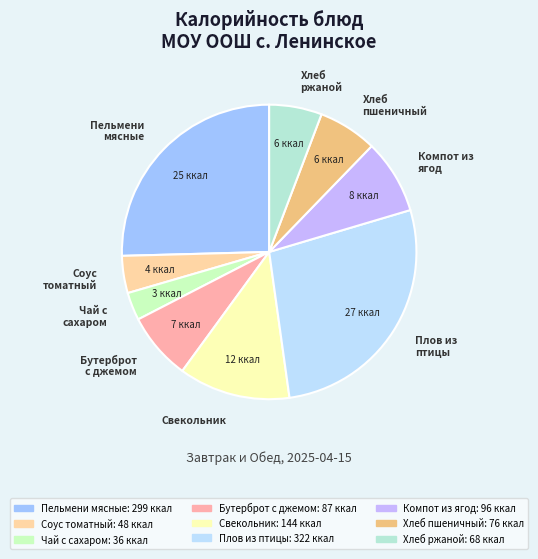

True or false: Бутерброт с джемом accounts for 16% of the total.

False